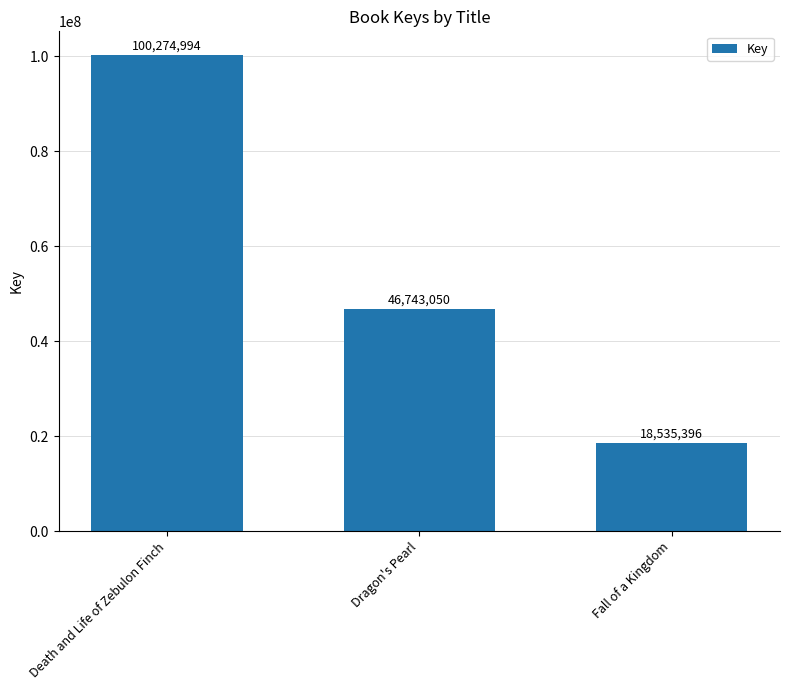

What value does the data have at Death and Life of Zebulon Finch, to the nearest 10?

100274990